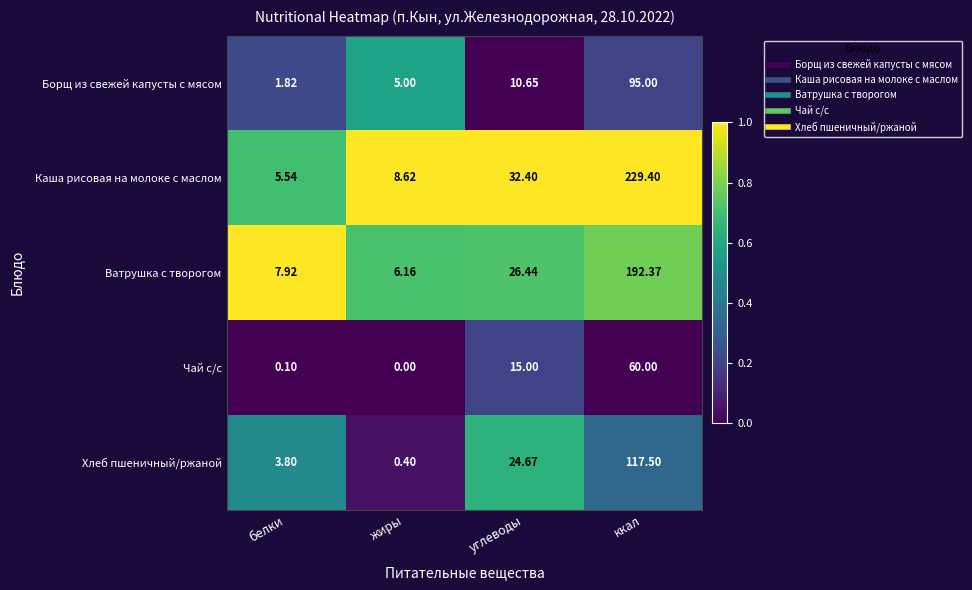

How many data points does each series have?

4